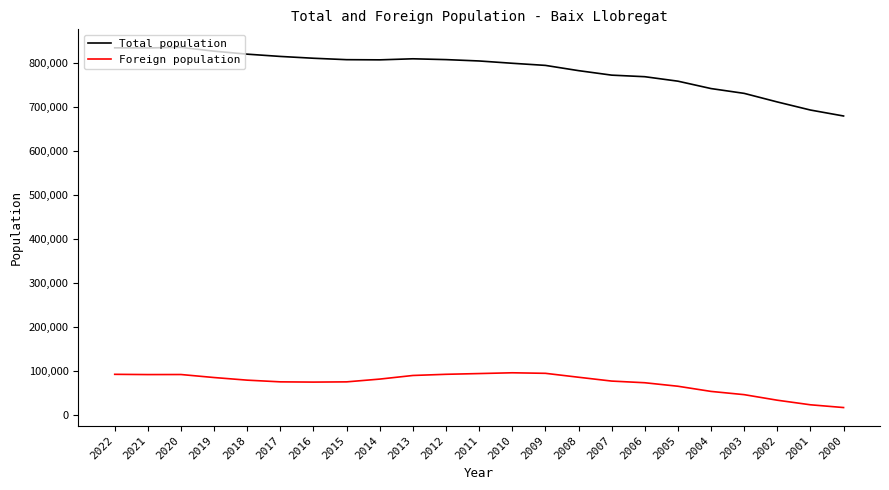

How many categories are shown in the chart?

23